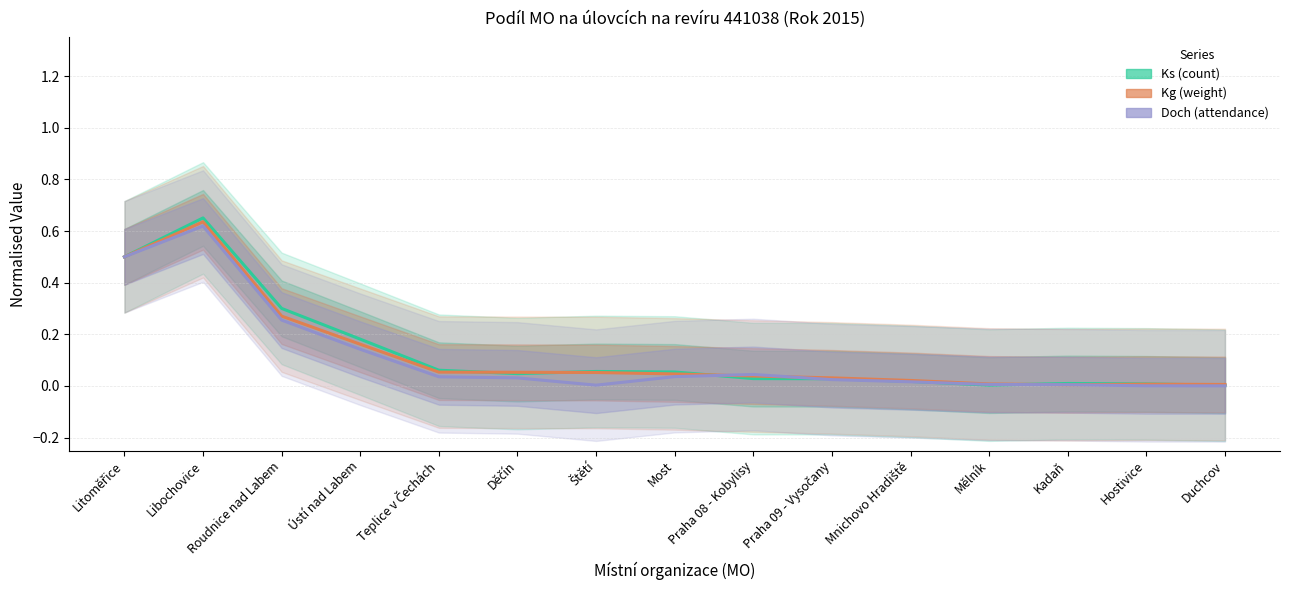

The Doch (attendance) series shows 0.0 at Most. True or false?

False